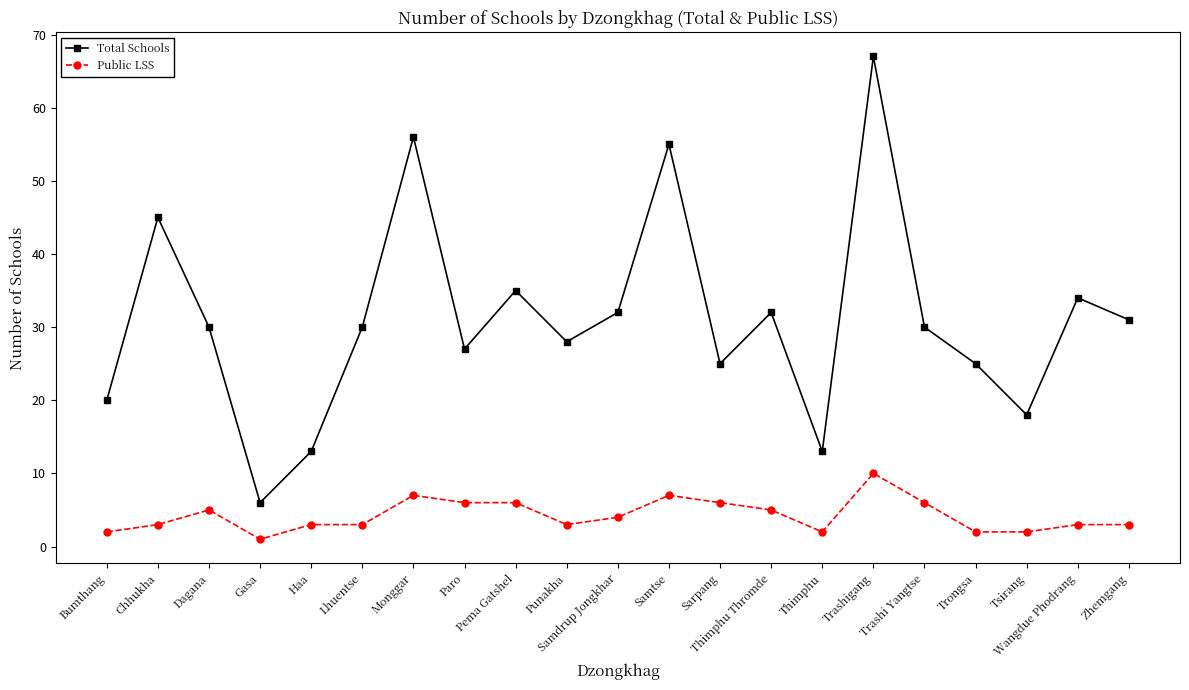

At which label does Total Schools reach its minimum?

Gasa